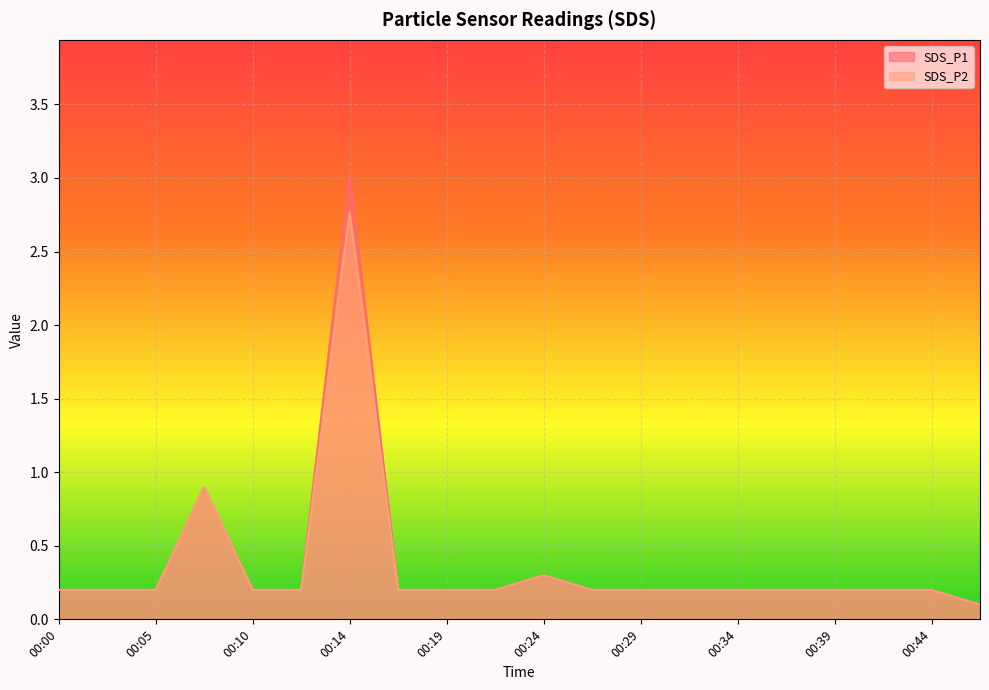

True or false: SDS_P2 and SDS_P1 intersect in this chart.

False